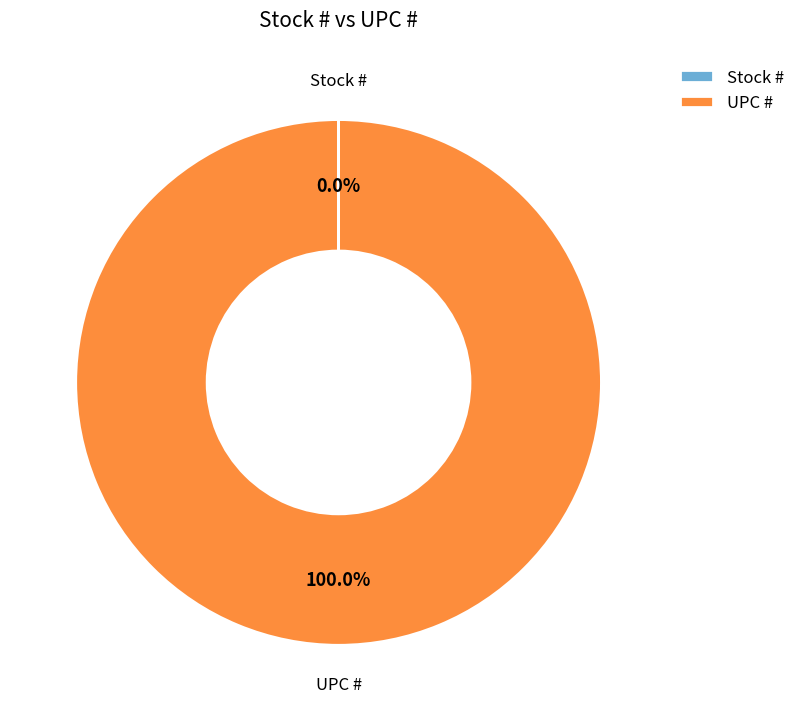

Is there a majority slice in this chart?

Yes